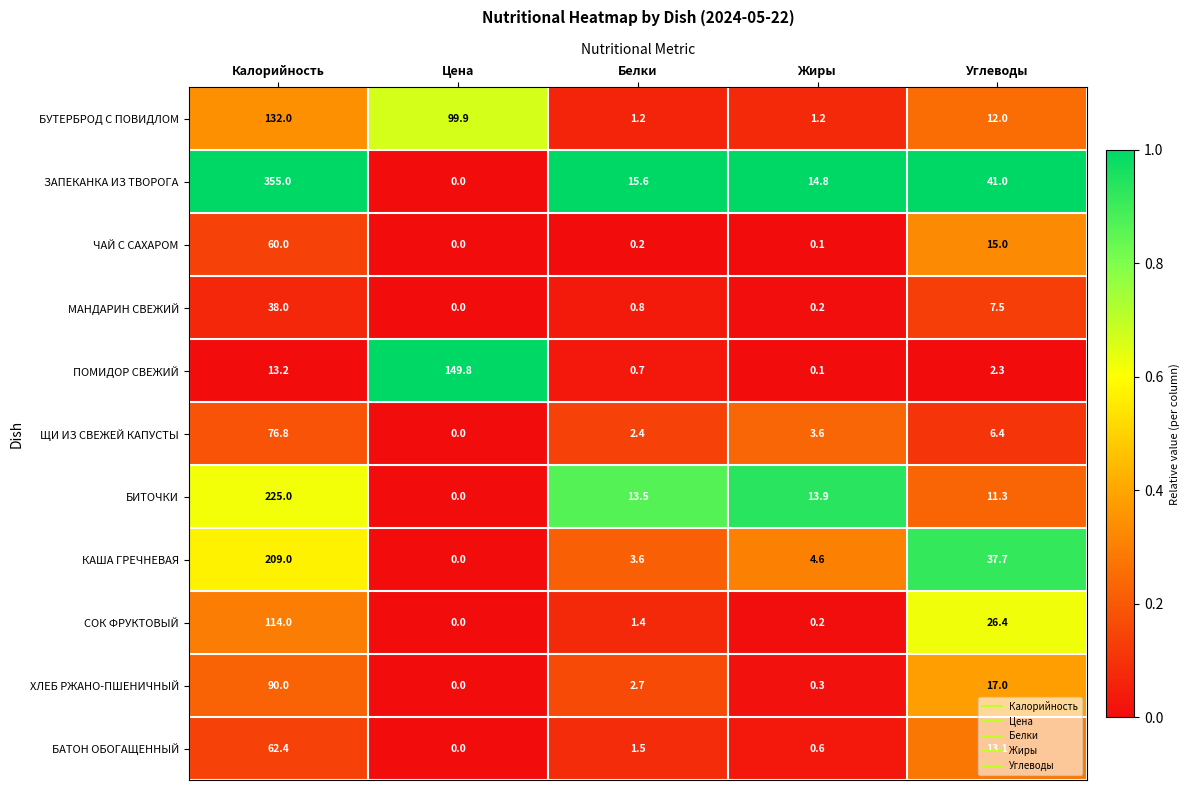

Where does the СОК ФРУКТОВЫЙ series first go above 1?

Калорийность